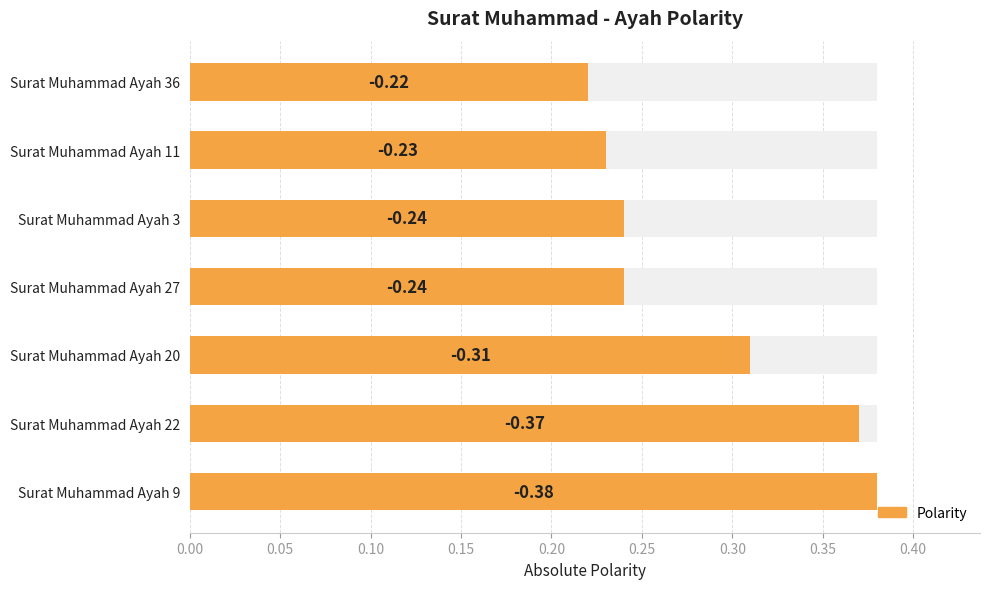

Does the chart contain stacked bars?

No